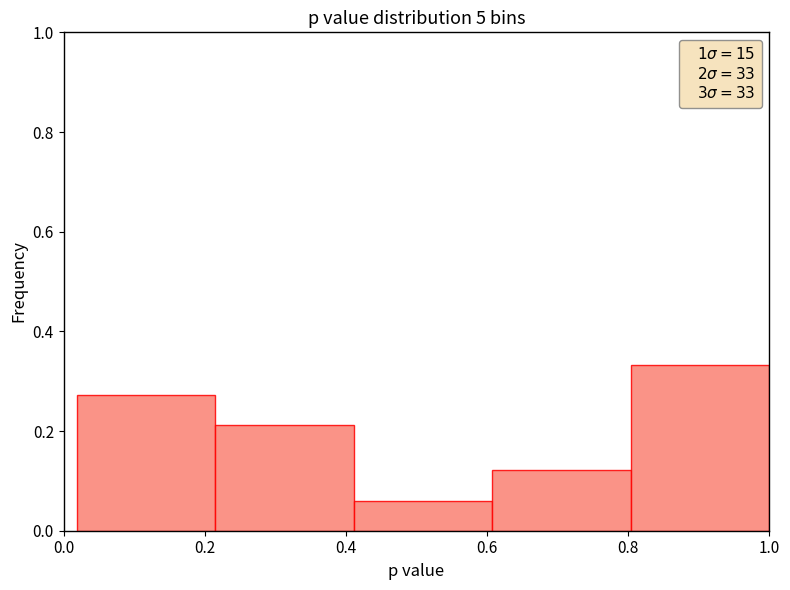

How tall is the bar that spans 0.80 to 1.00 on the x-axis? Neither the bar edges nor the heights are printed on the chart, so give them approximately, as read against the axes.

0.34